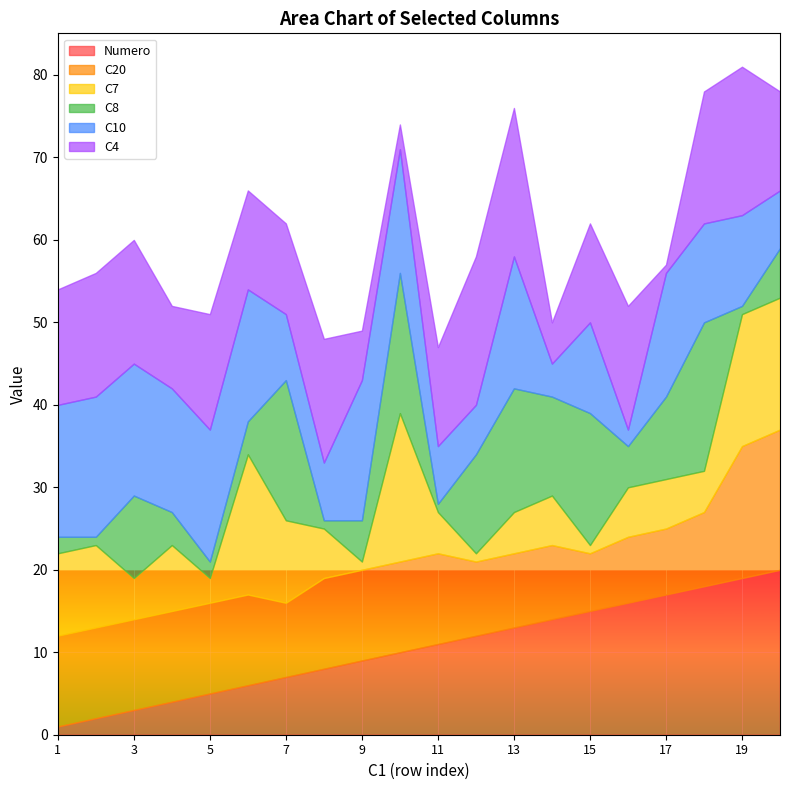

Which category has the highest value in the C7 series?

10